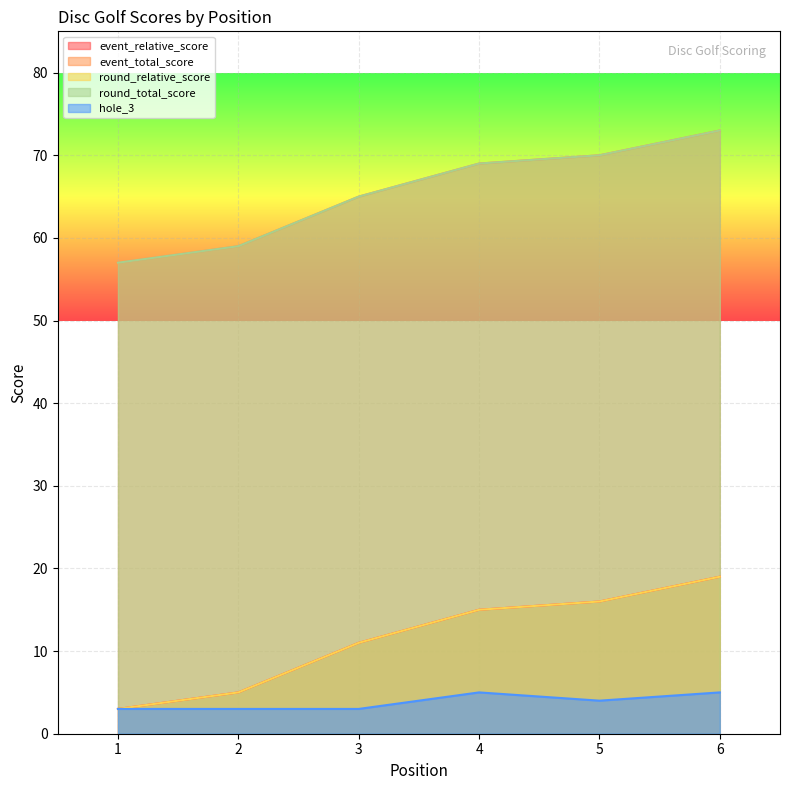

What are all the series names shown in the legend?

event_relative_score, event_total_score, round_relative_score, round_total_score, hole_3